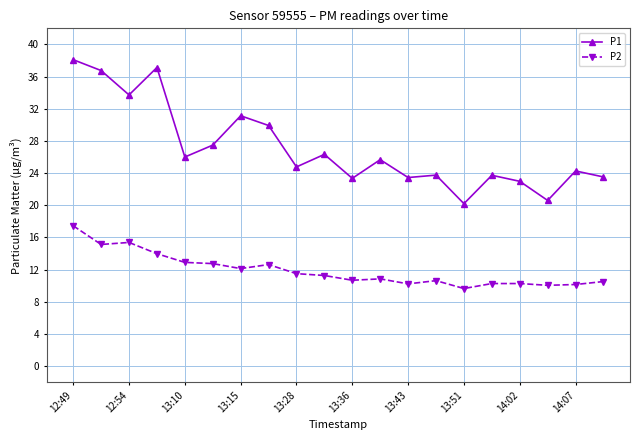

True or false: P2 and P1 cross at least once.

False